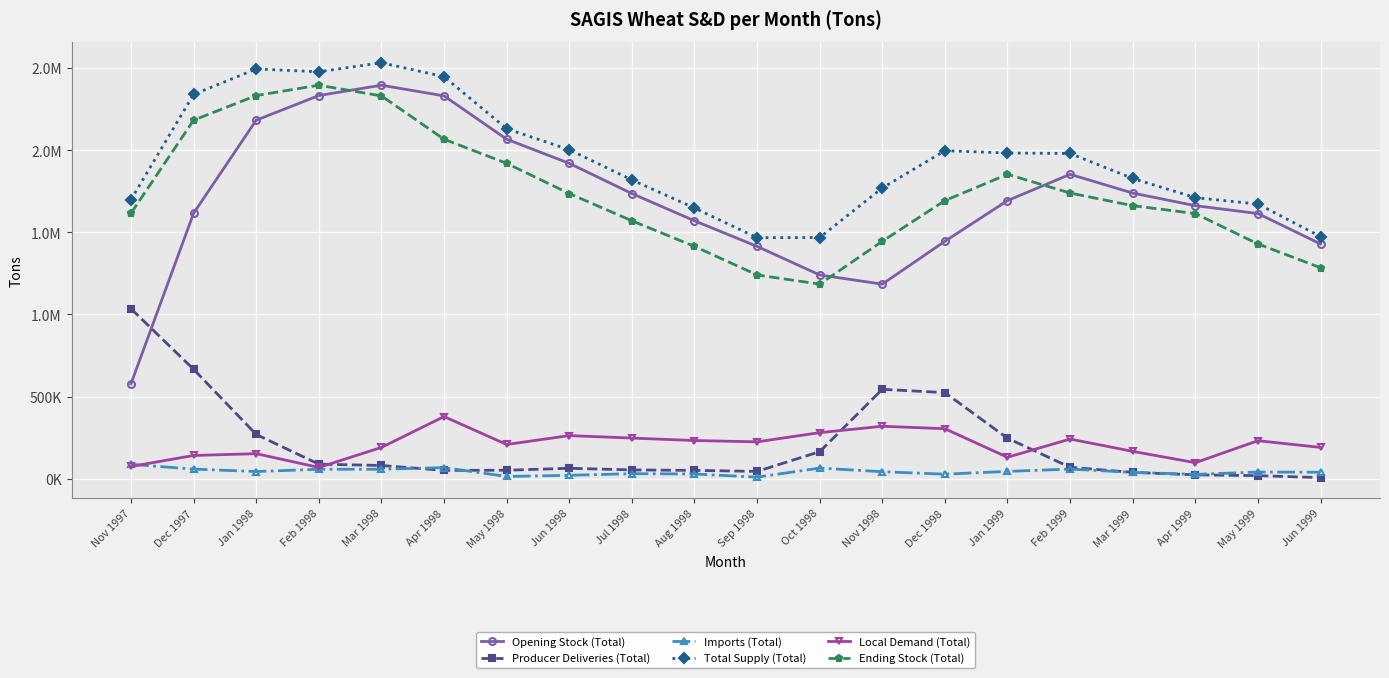

List the series in order of their peak value, highest first.

Total Supply (Total), Opening Stock (Total), Ending Stock (Total), Producer Deliveries (Total), Local Demand (Total), Imports (Total)